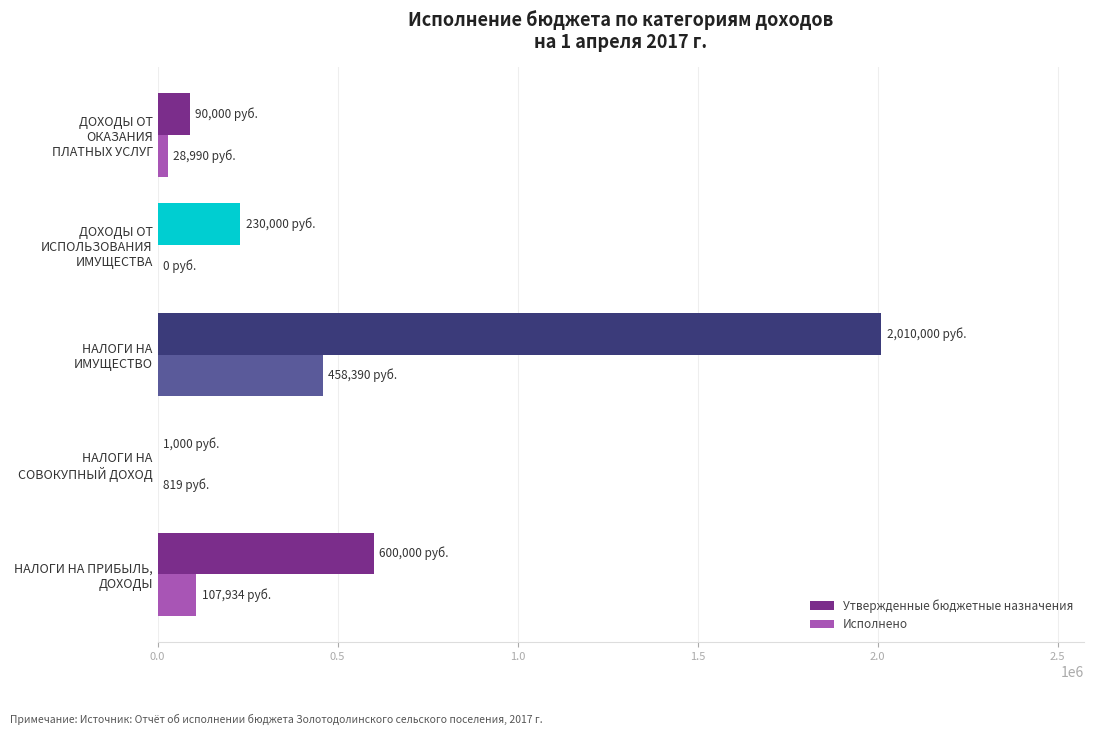

What is the sum of all Утвержденные бюджетные назначения values?

2931000.0